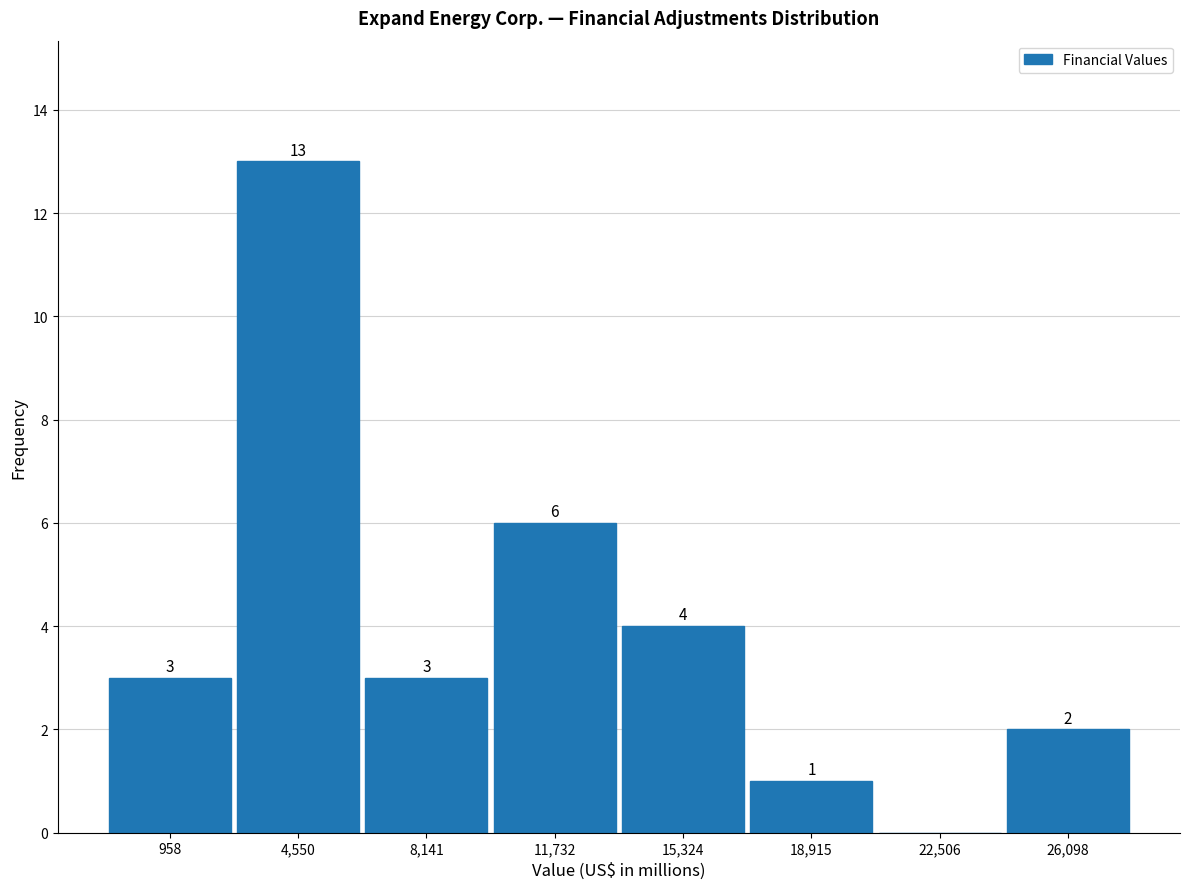

Which range on the x-axis has the tallest bar?

3000 to 6500